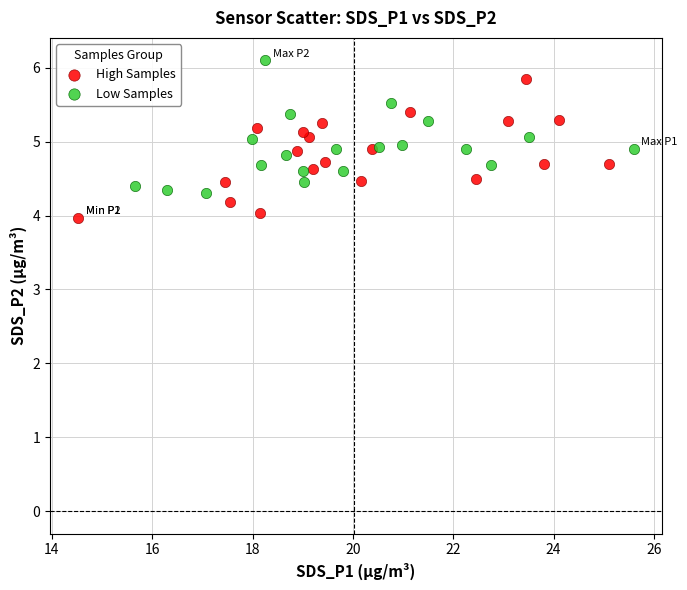

Which series contains the lowest Y value?

High Samples